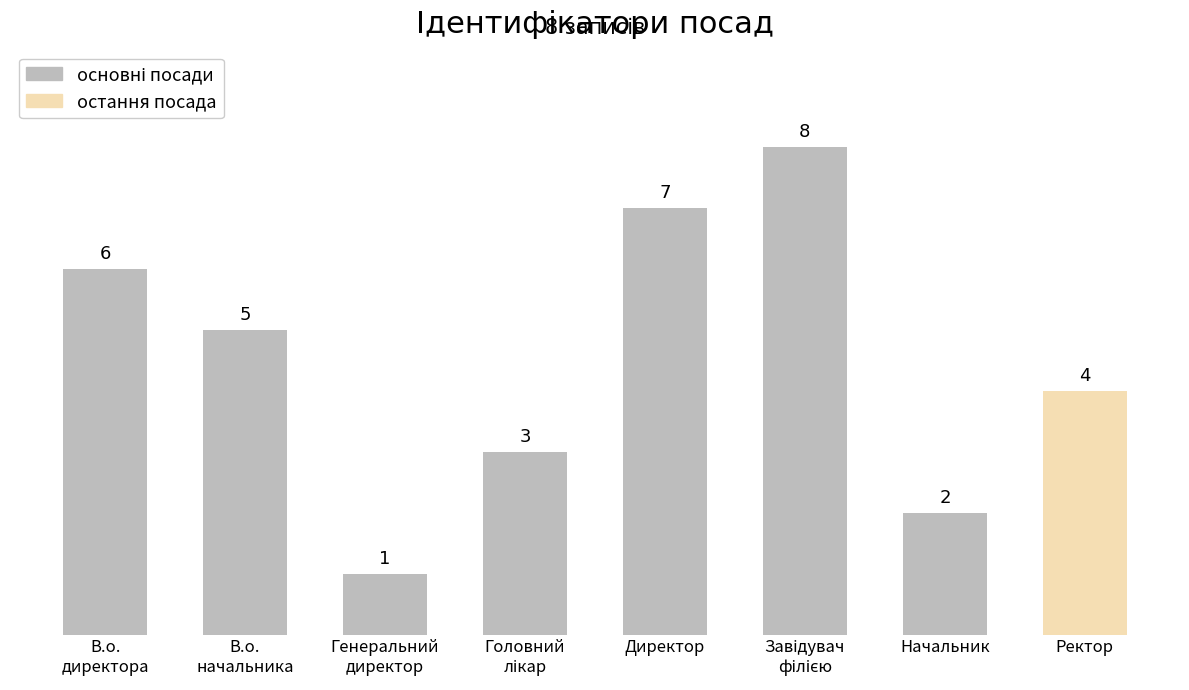

Between В.о.
директора and В.о.
начальника, which is larger?

В.о.
директора